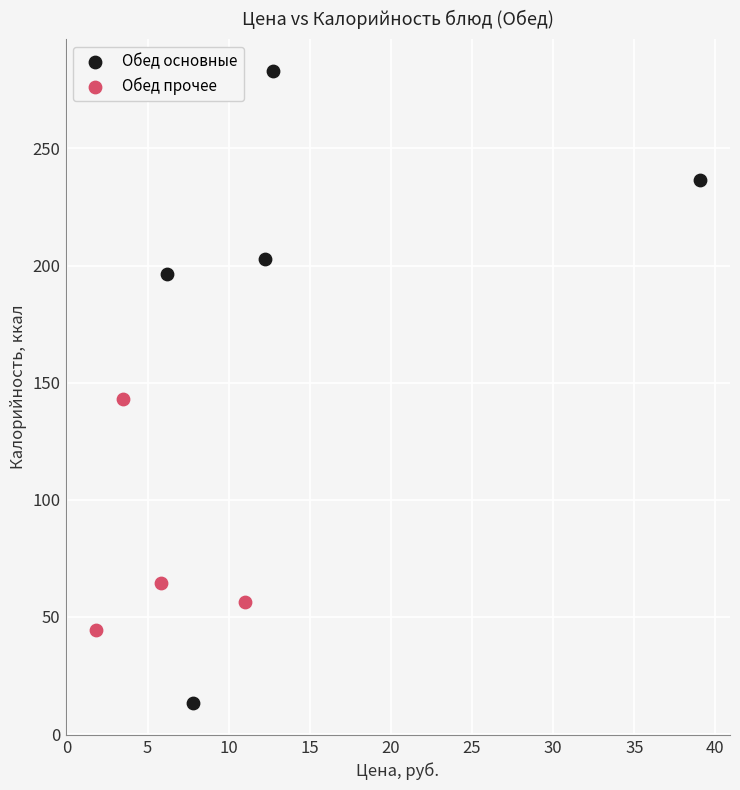

Which series contains the lowest Y value?

Обед основные